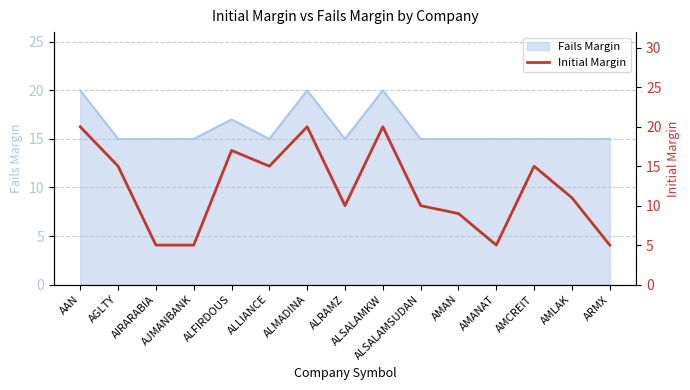

True or false: the data shows 15 at AGLTY.

True